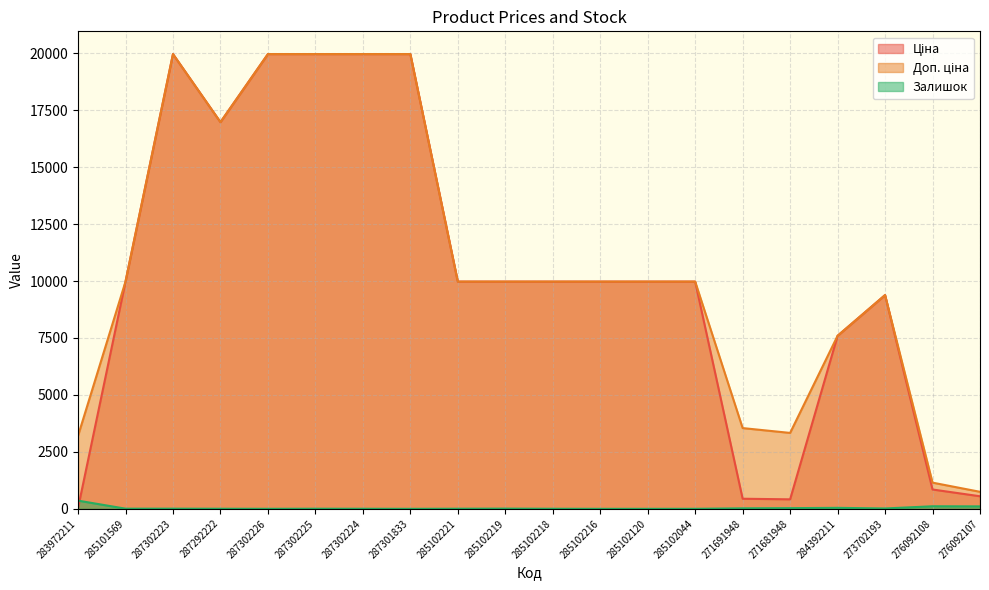

List the series in order of their peak value, lowest first.

Залишок, Ціна, Доп. ціна